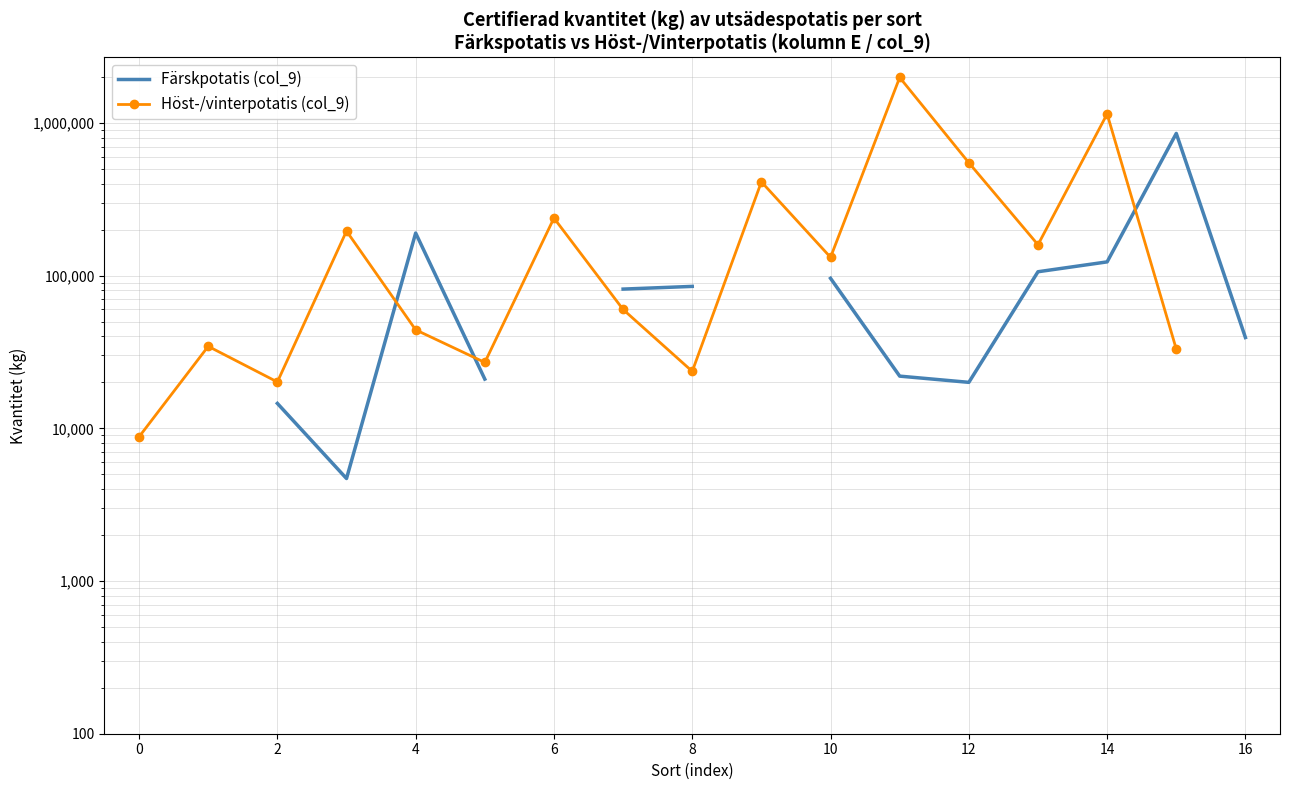

True or false: Färskpotatis (col_9) has a value of 36195.5 at 8.

False